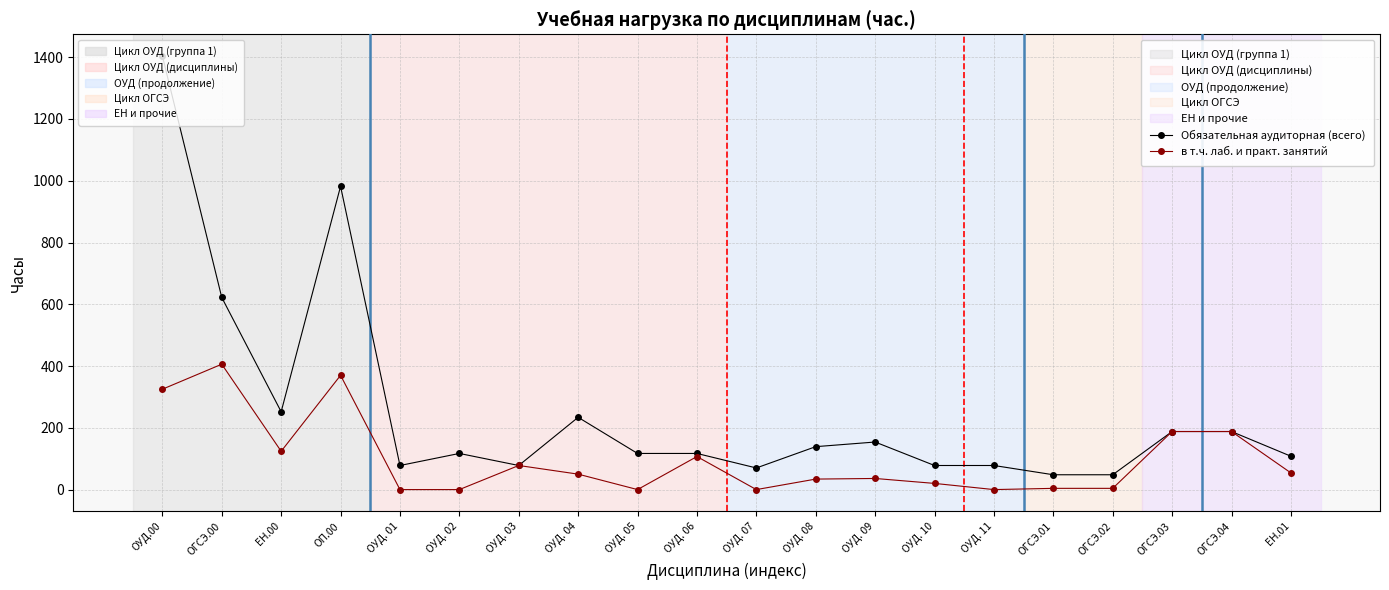

How many data points does each series have?

20